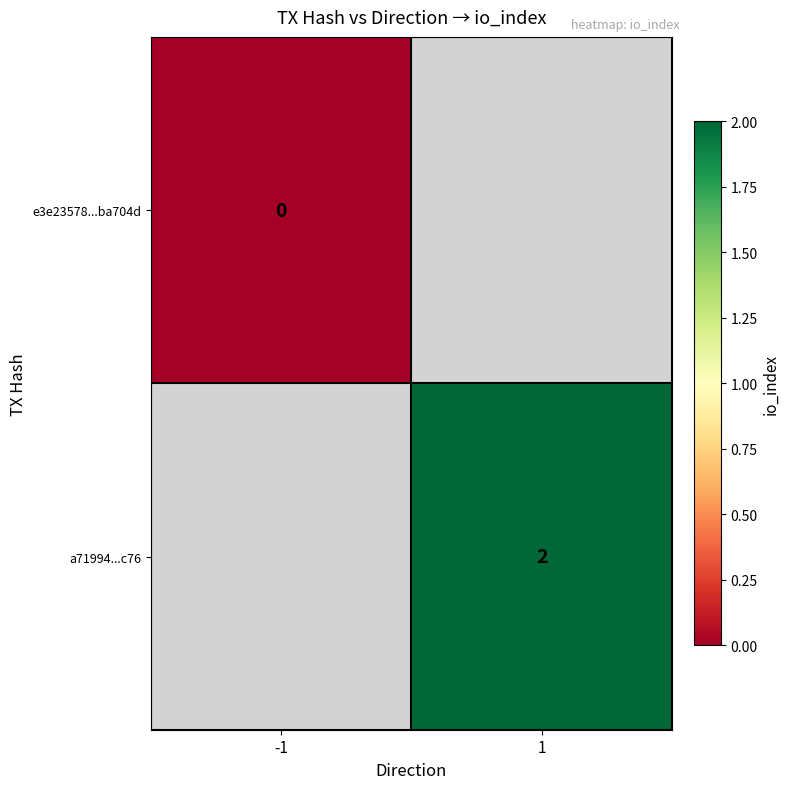

At which category does the chart reach its minimum across all series?

-1